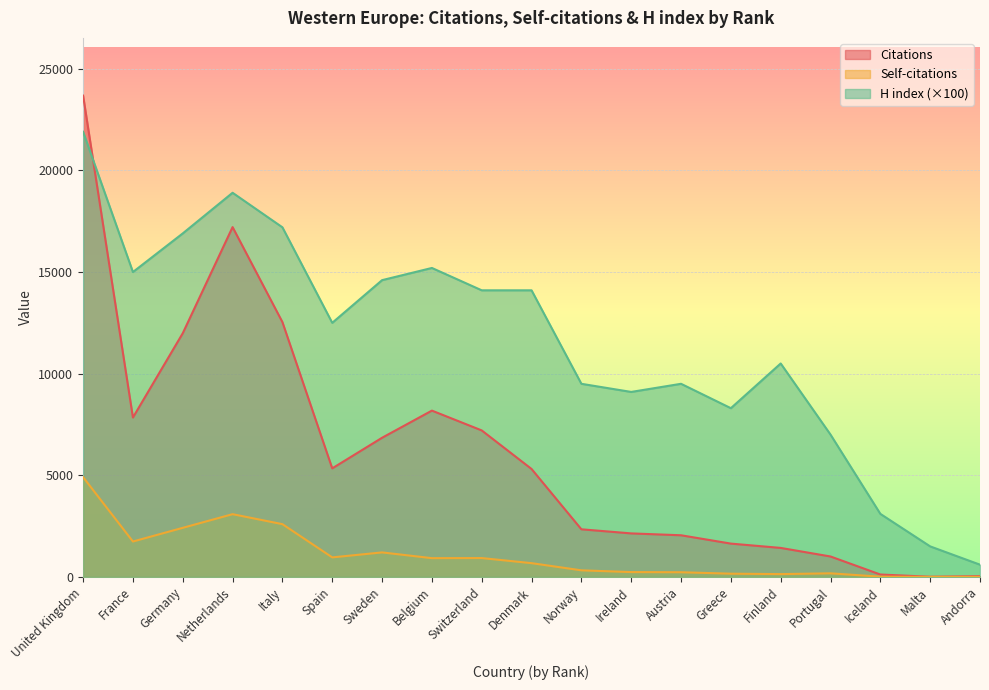

What are all the series names shown in the legend?

Citations, Self-citations, H index (×100)